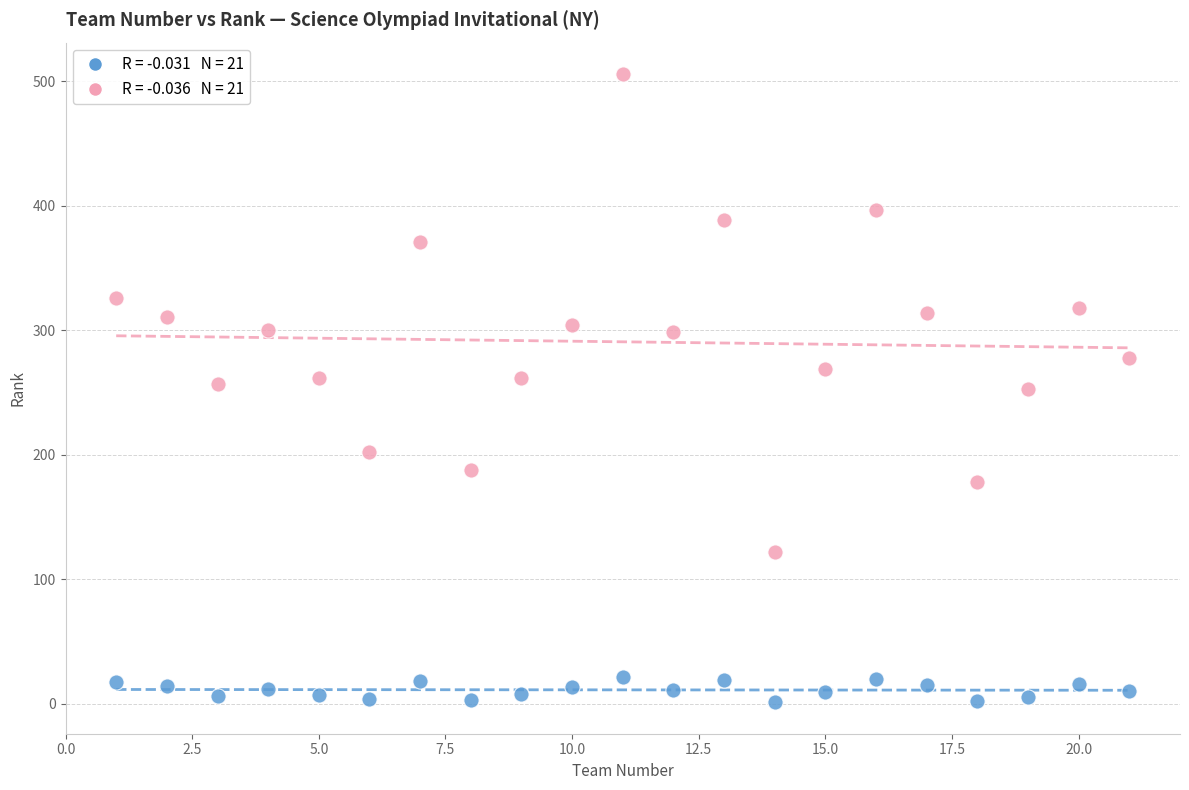

Across all data points, what is the range of Y values (max minus min)?

505